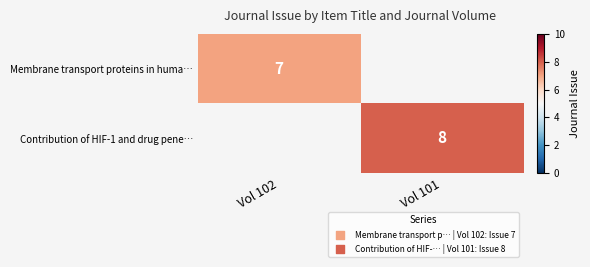

Between Vol 102 and Vol 101, which is larger?

Vol 102